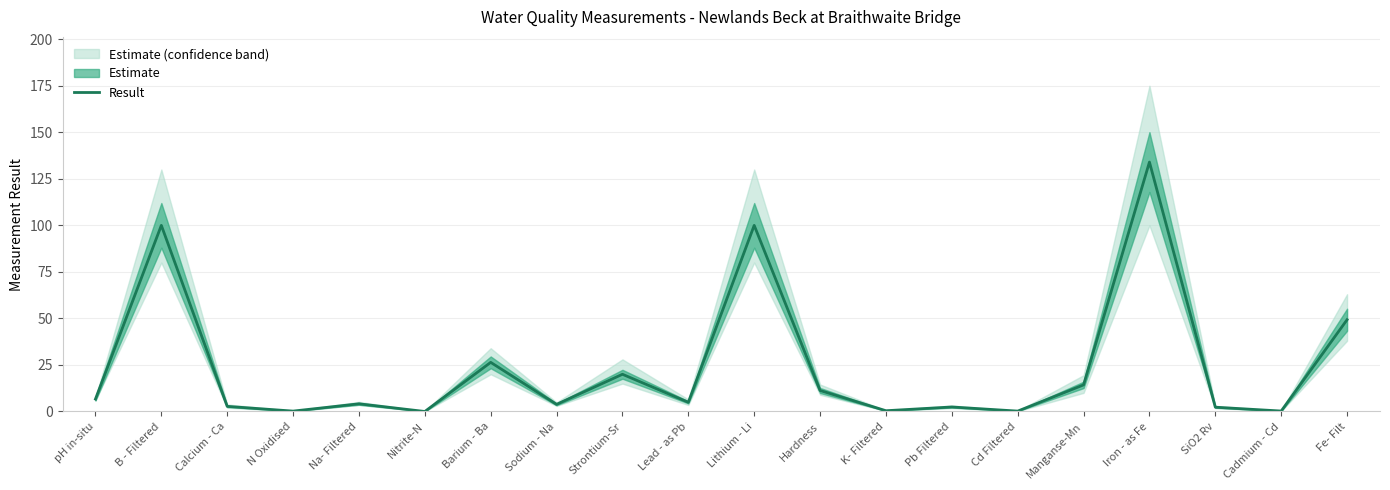

What is the label of the 20th point from the right?

pH in-situ